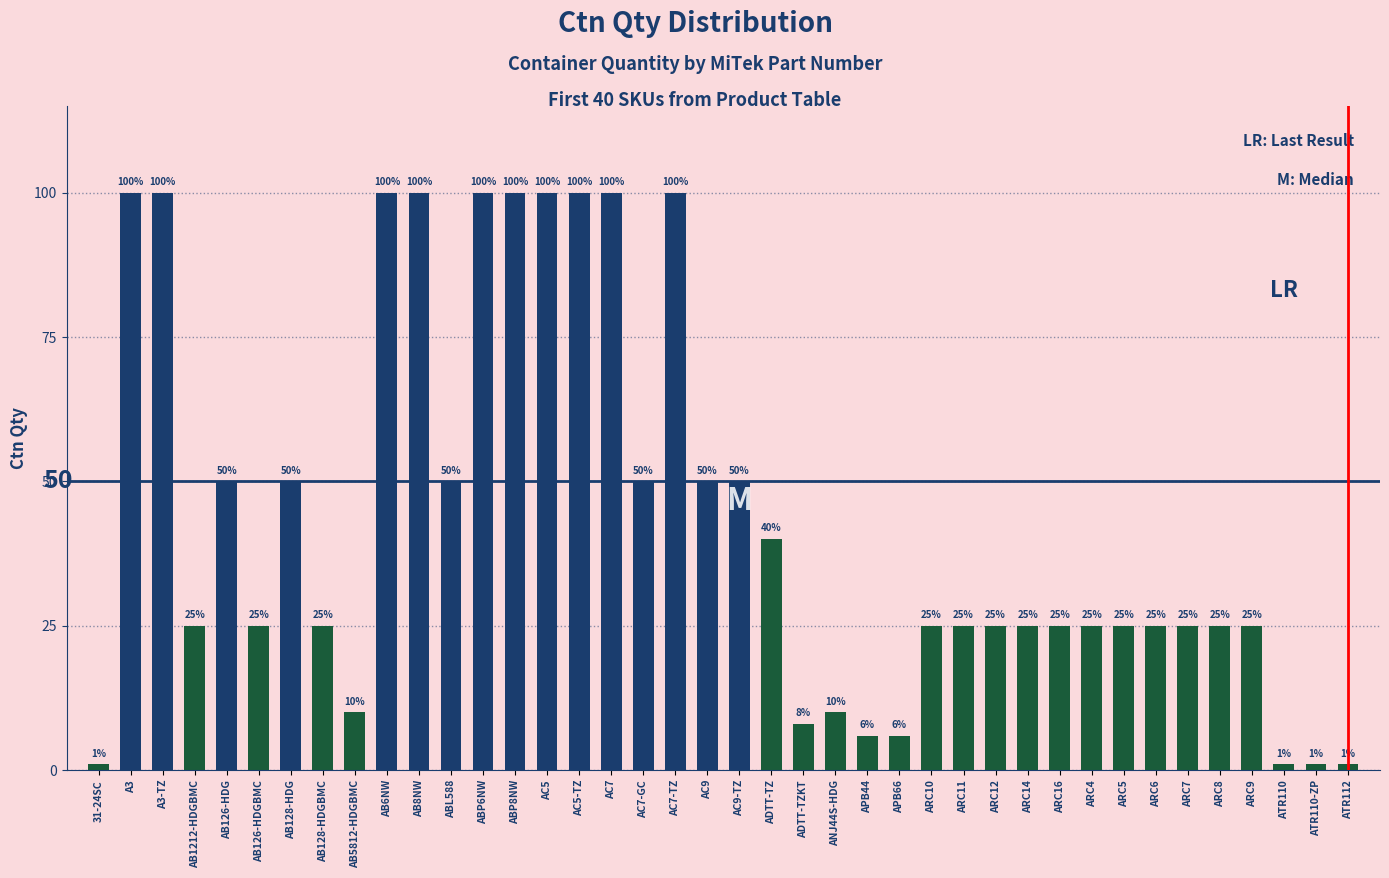

Count the values in the range 25 to 100.

31